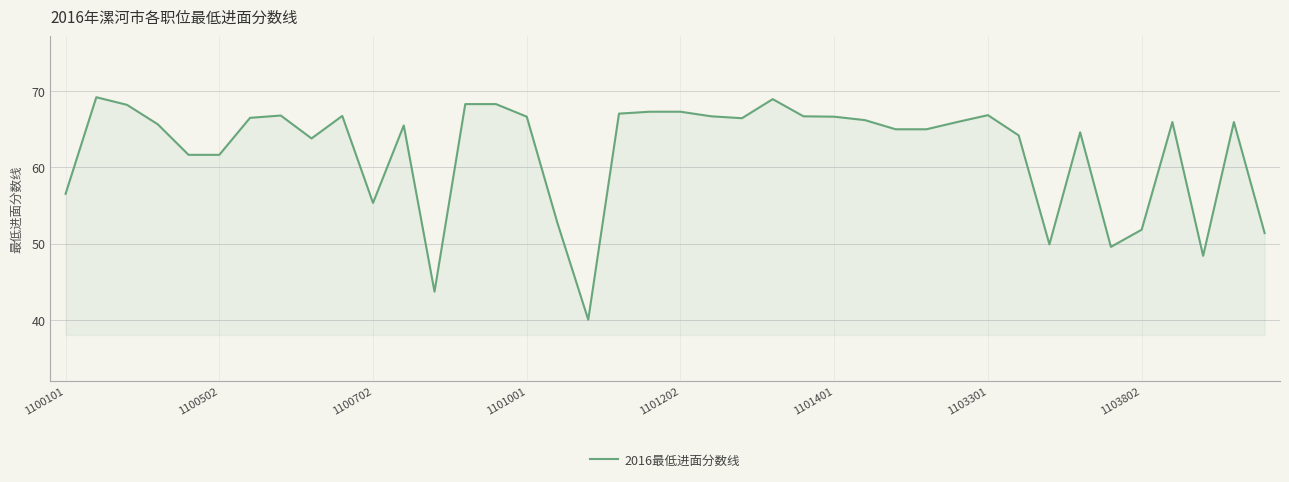

Does the chart display data point markers on the line(s)?

No